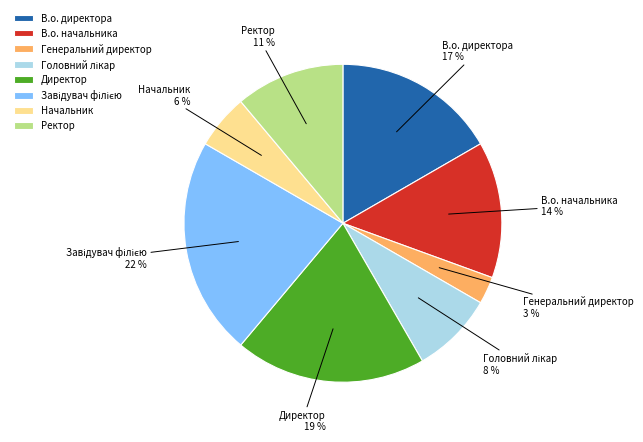

Is there a majority slice in this chart?

No